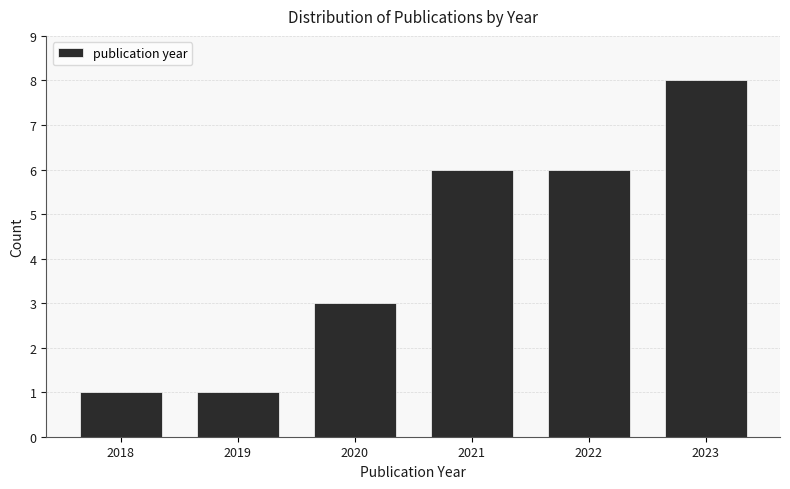

Reading left to right, list every bar in this chart as the range it spans on the x-axis followed by its height. The values are not printed on the chart, so give them approximately, as read against the axis.

2017.5 to 2018.5: 1
2018.5 to 2019.5: 1
2019.5 to 2020.5: 3
2020.5 to 2021.5: 6
2021.5 to 2022.5: 6
2022.5 to 2023.5: 8